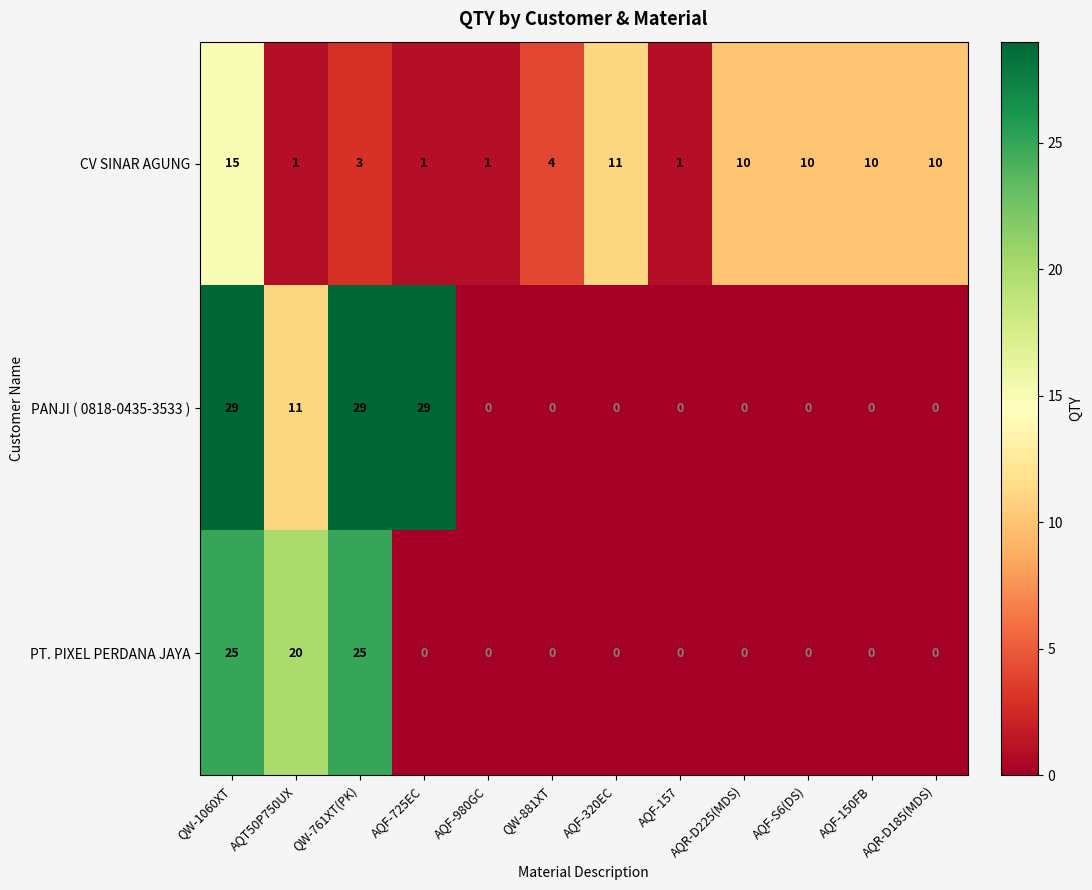

Where is PT. PIXEL PERDANA JAYA nearest to the value 12?

AQT50P750UX